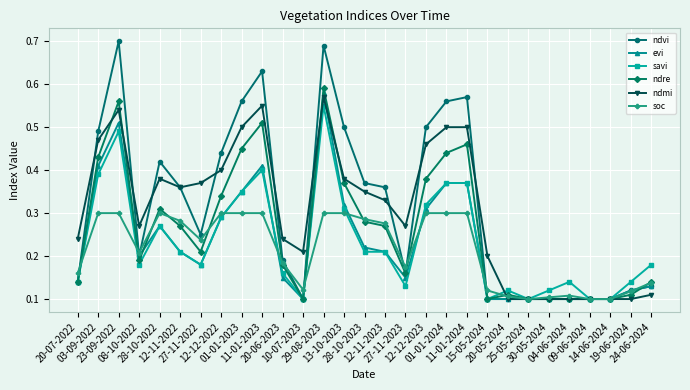

Count the savi values in the range 0 to 1.

29